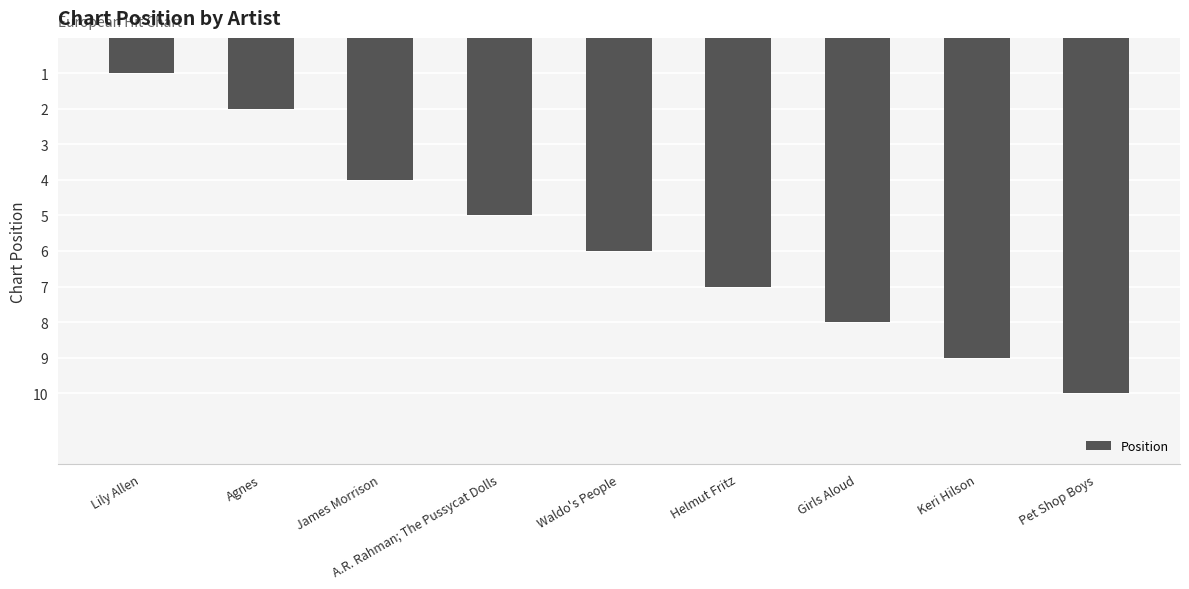

Which label corresponds to the smallest value in the chart?

Lily Allen